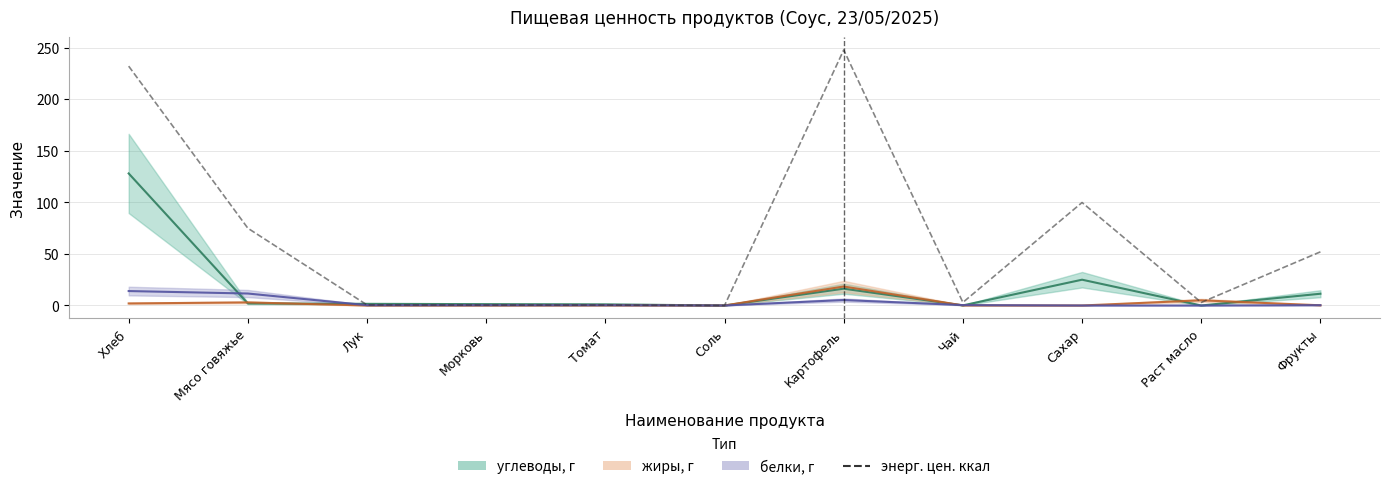

What is the difference between the values at Лук and Соль?

0.5